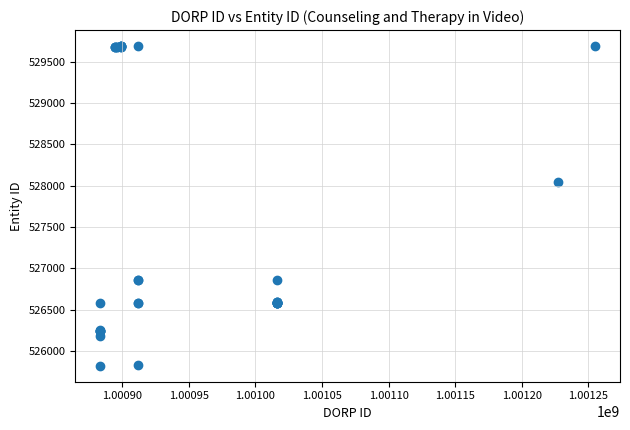

What Y value in the scatter plot is closest to 527754?

528044